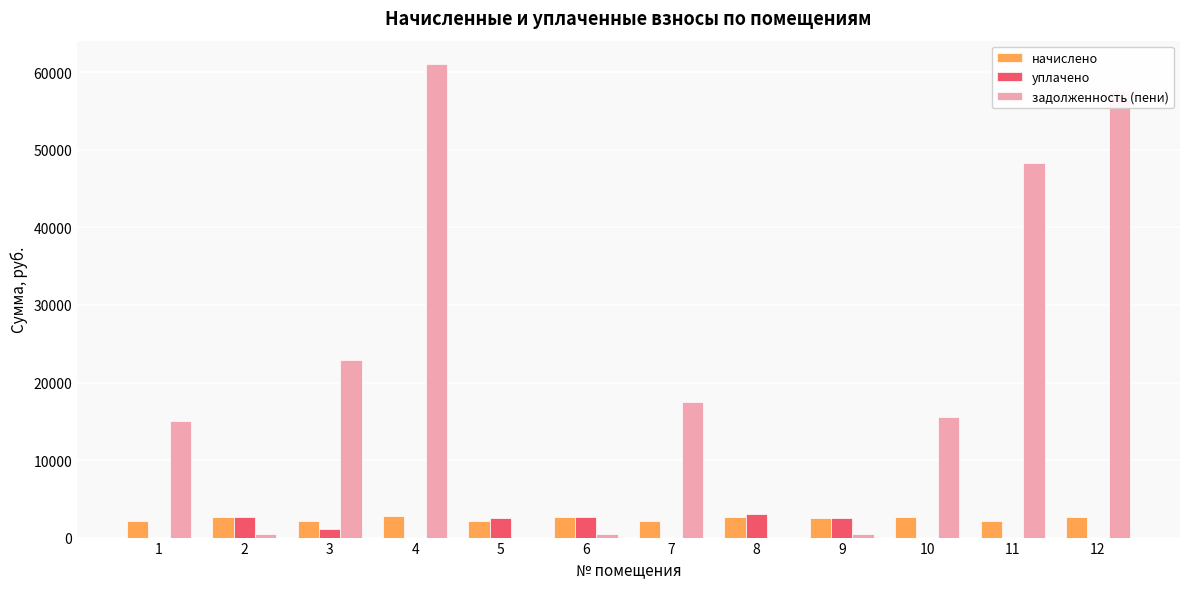

The value of уплачено at 11 is 0.0. True or false?

True